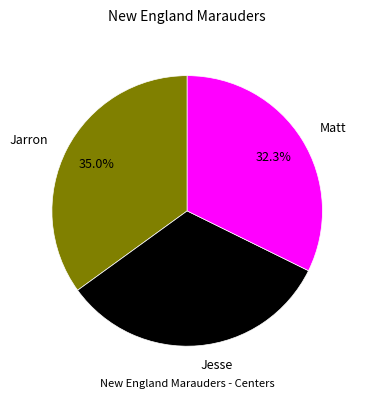

To the nearest percent, what is the difference between the largest and smallest slice percentages?

3%